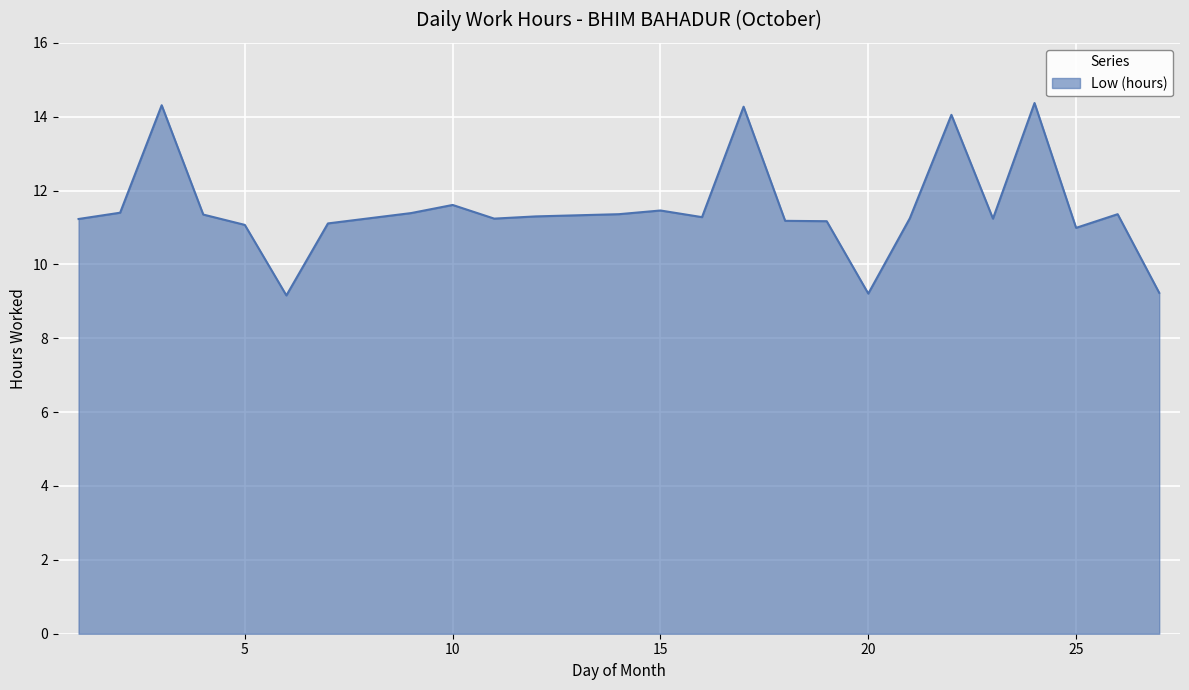

What is the greatest value displayed?

14.4